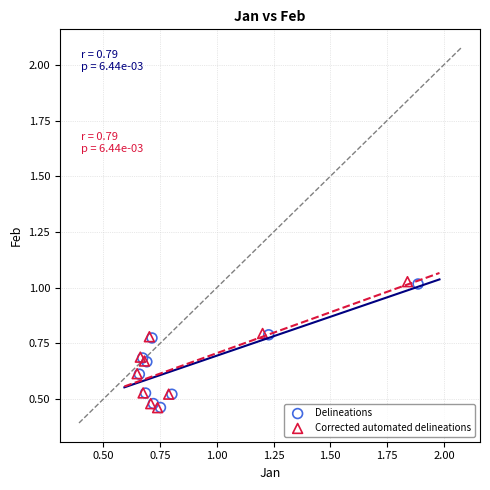

Which series has the largest Y range (max minus min)?

Corrected automated delineations